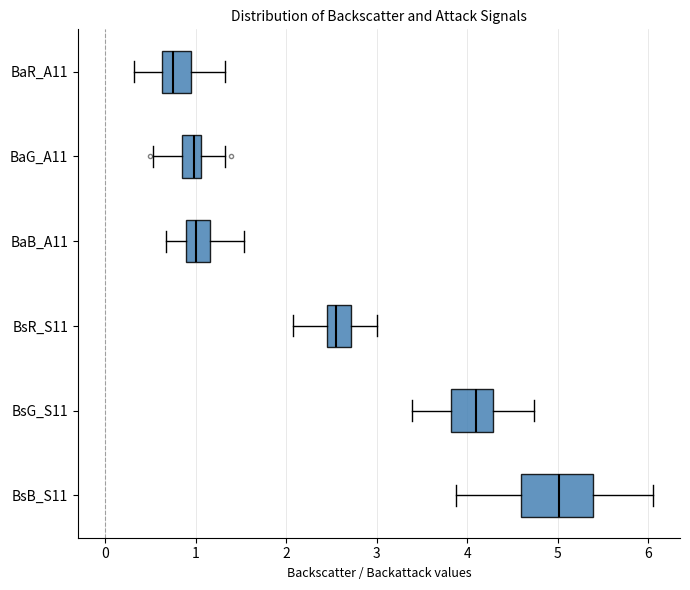

Which box has the furthest to the left median line?

BaR_A11